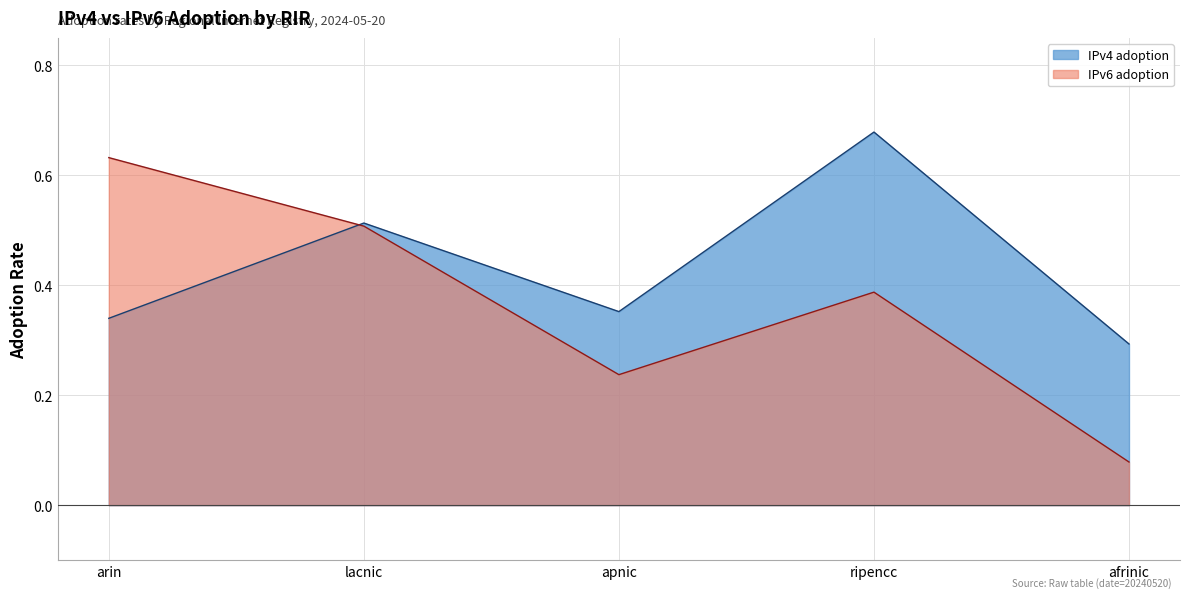

At which label is IPv4 adoption closest to 0?

afrinic